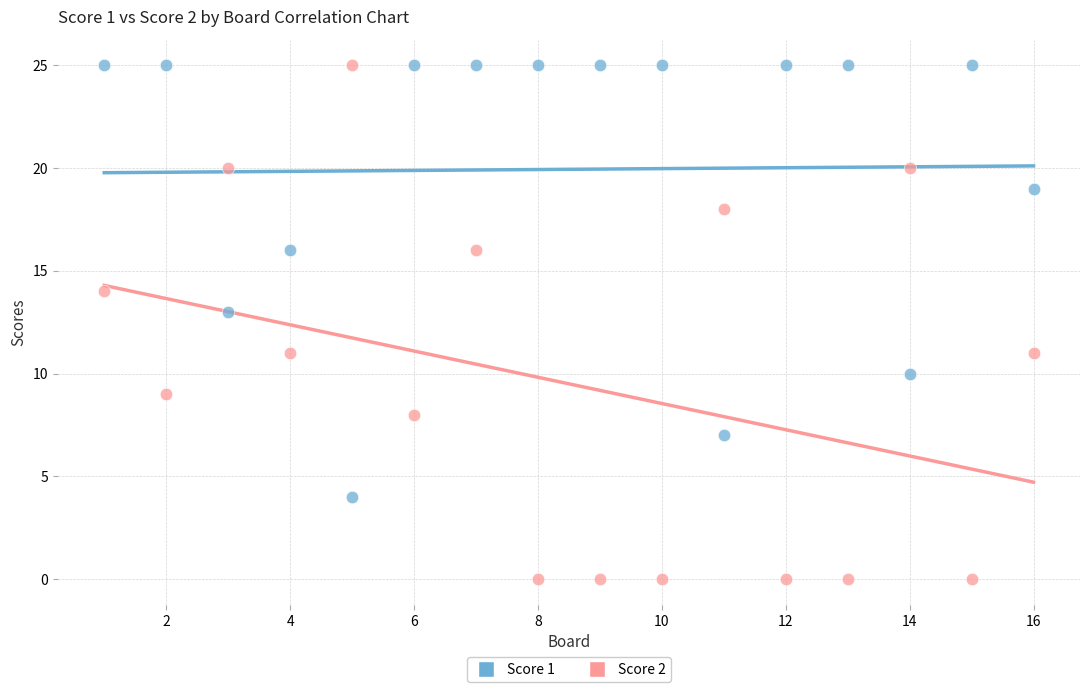

Which series reaches the minimum Y coordinate?

Score 2